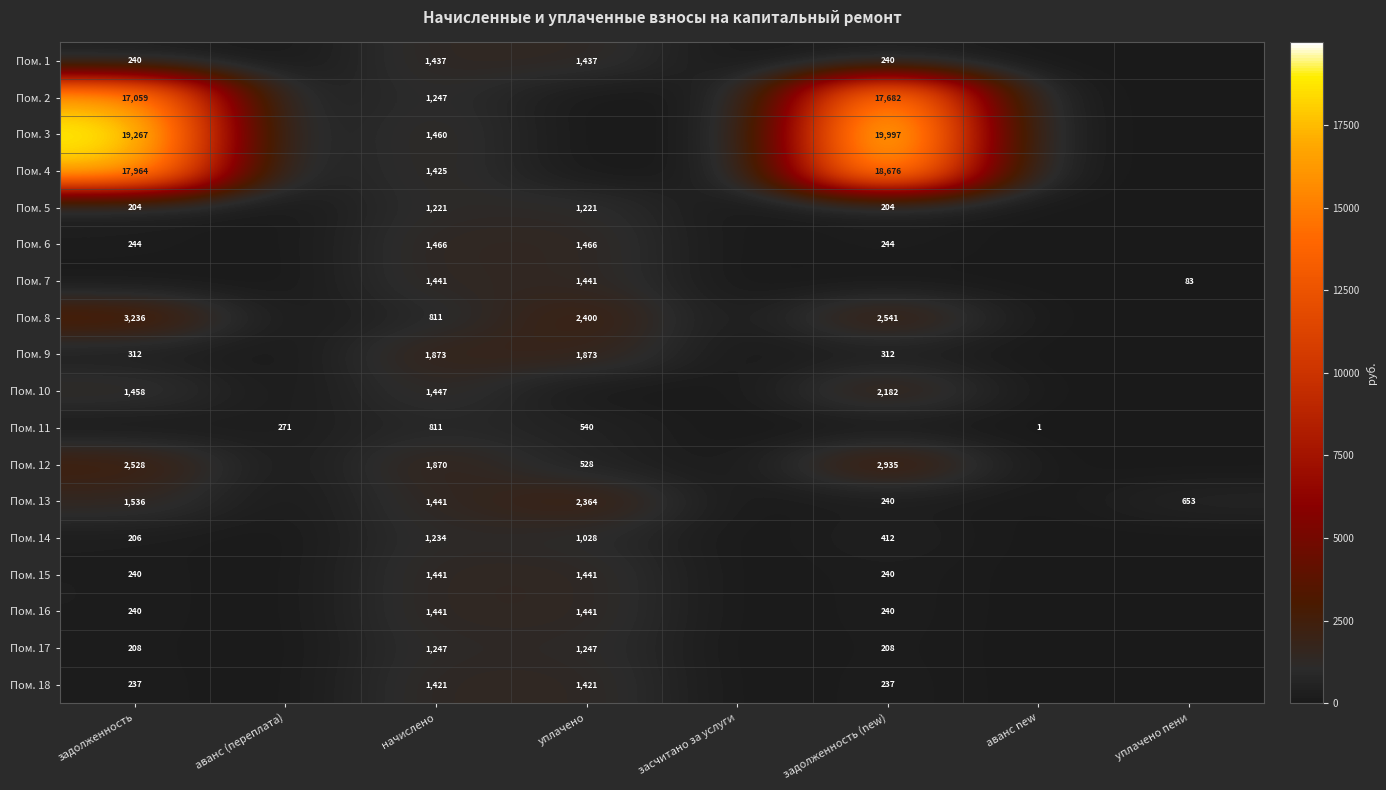

True or false: Пом. 18 has a value of 2223 at начислено.

False